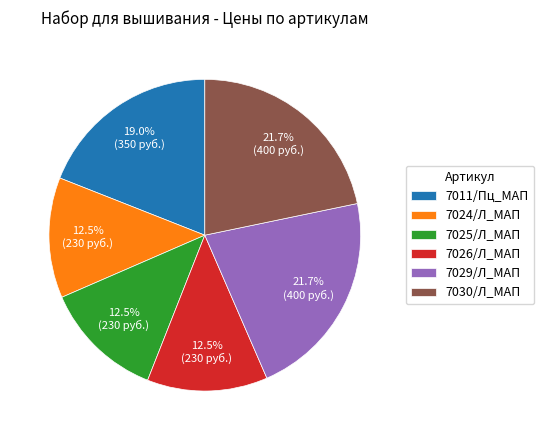

Is it true that 7029/Л_МАП is 22% of the pie?

True